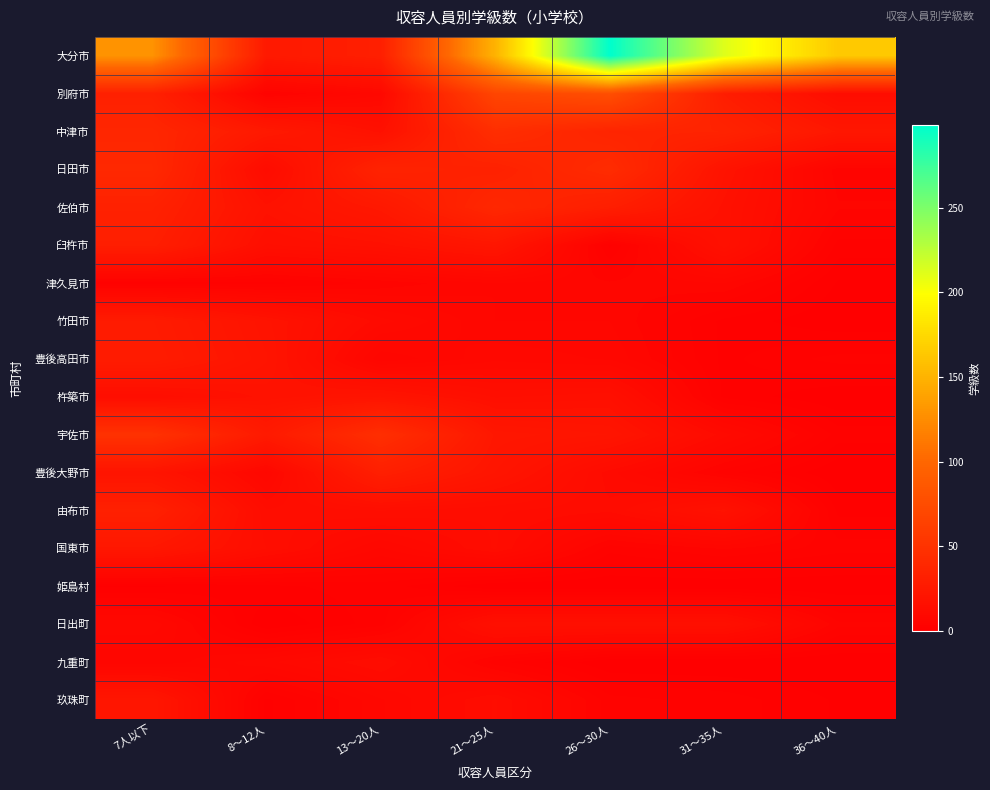

Which series has the widest spread of values?

大分市